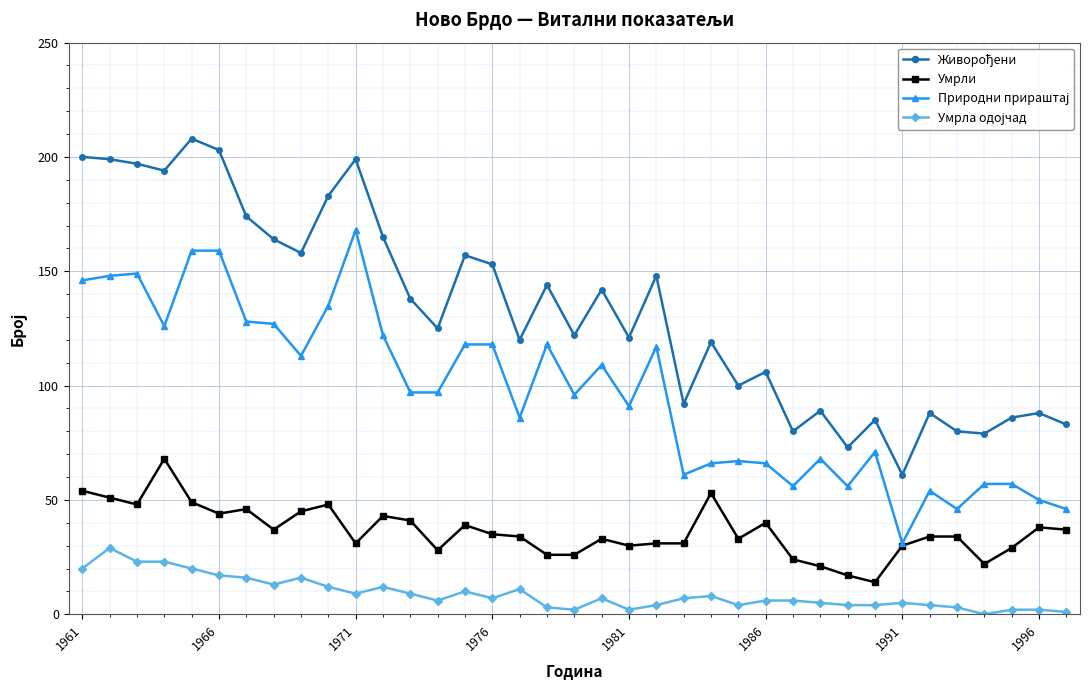

What is the highest value of the Умрли series?

68